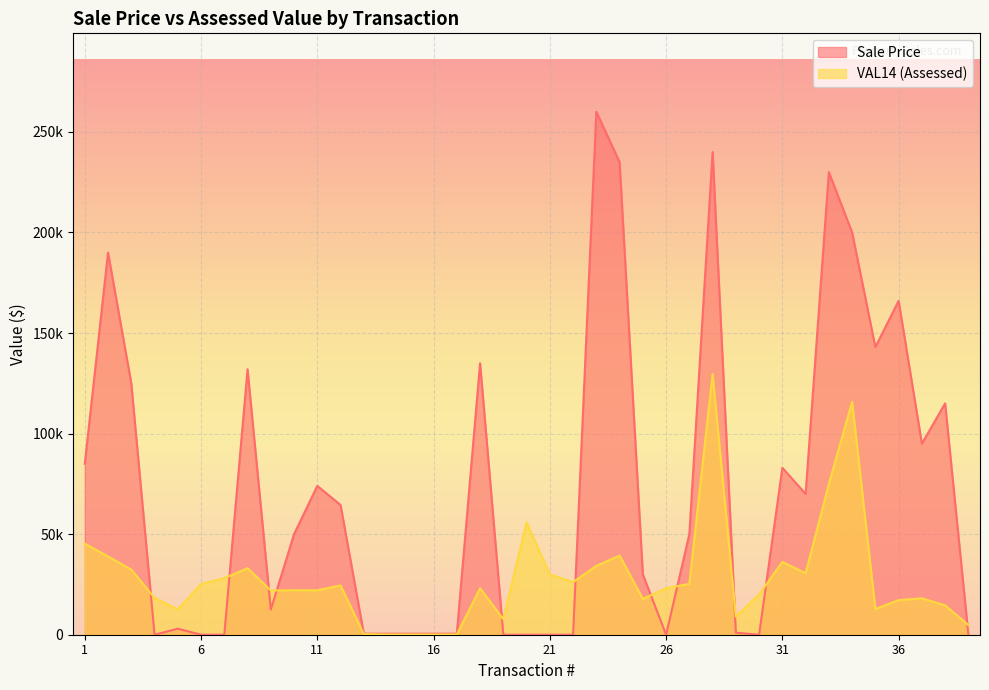

The Sale Price series shows 125000 at 3. True or false?

True